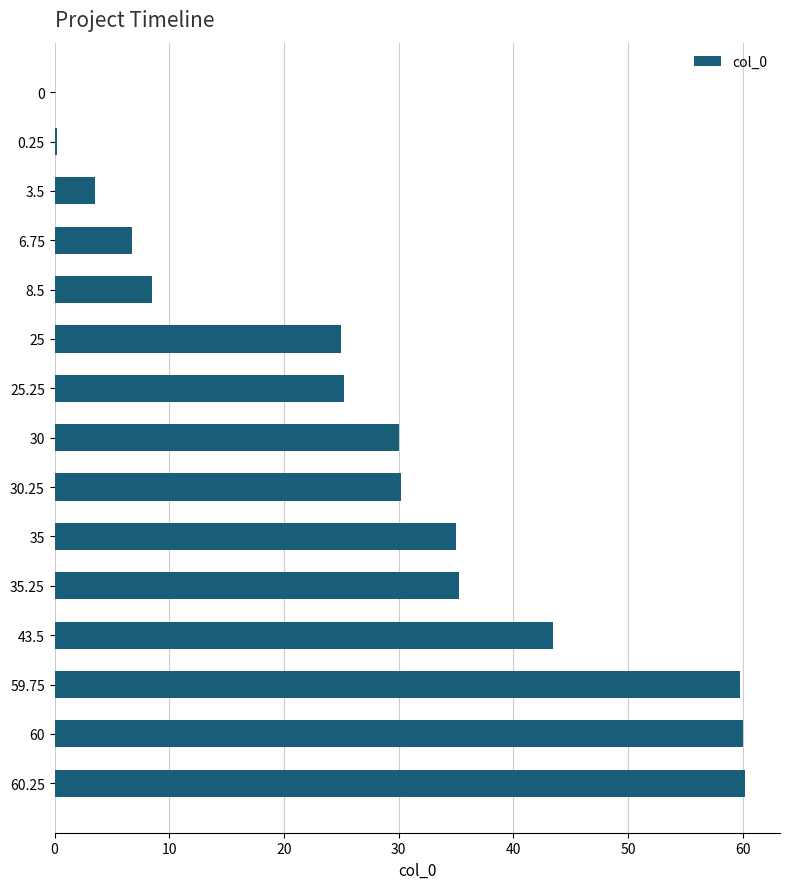

What is the ratio of the value at 25 to the value at 30?

0.8